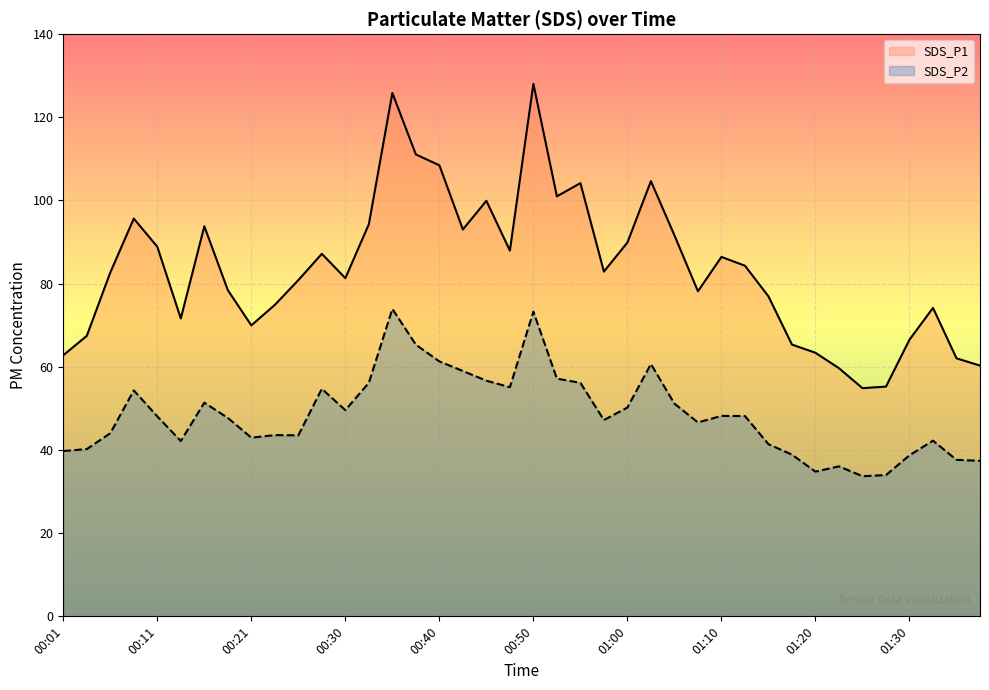

What is the difference between the SDS_P1 values at 01:20 and 01:35?

1.3